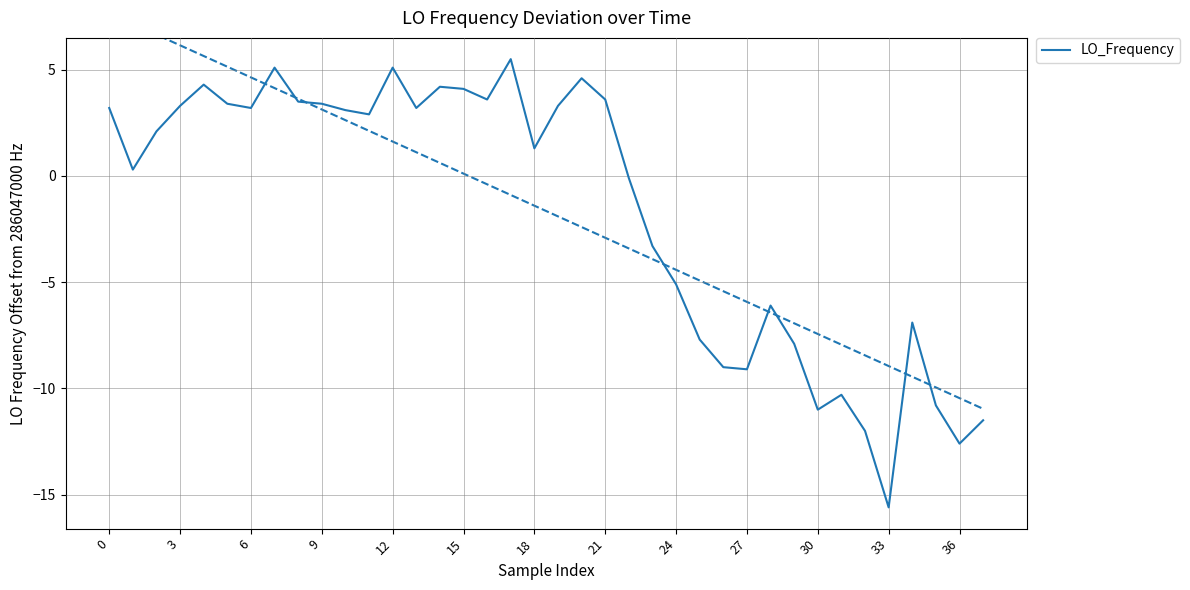

Does the chart have visible grid lines?

Yes